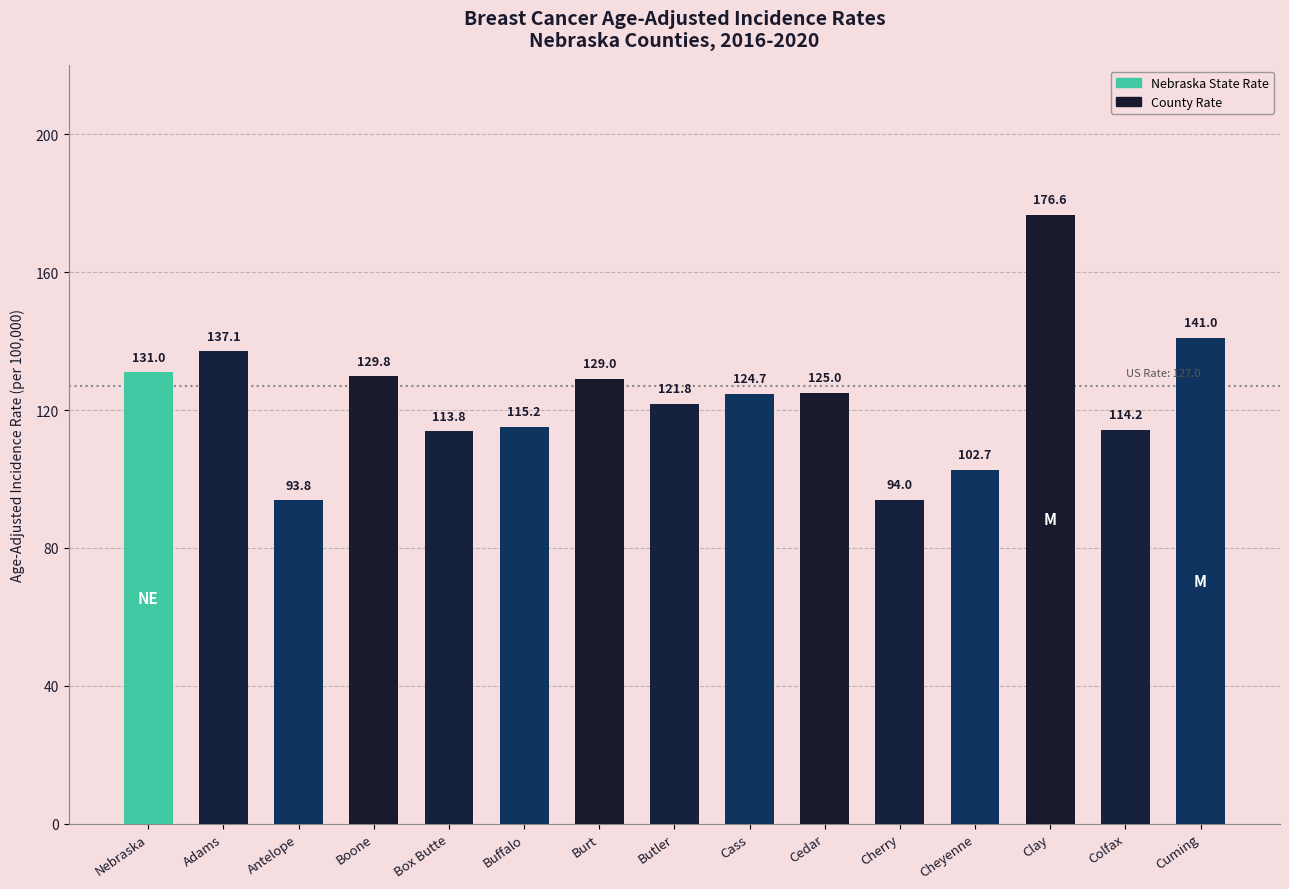

What is the smallest value displayed?

93.8